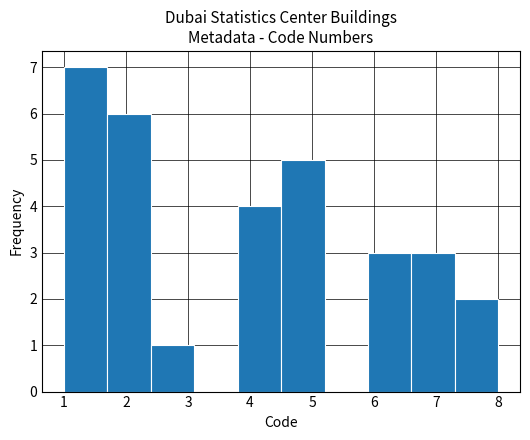

Over which range of the x-axis is the bar tallest?

1.0 to 1.7